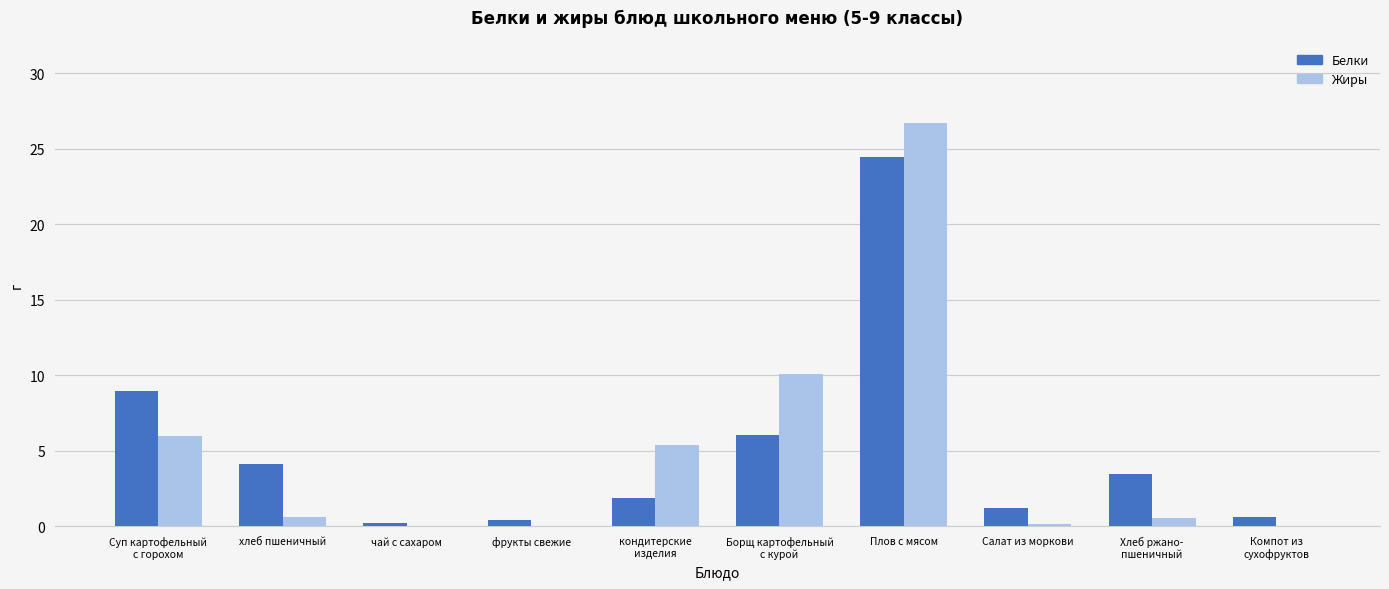

How many groups of bars are there?

10